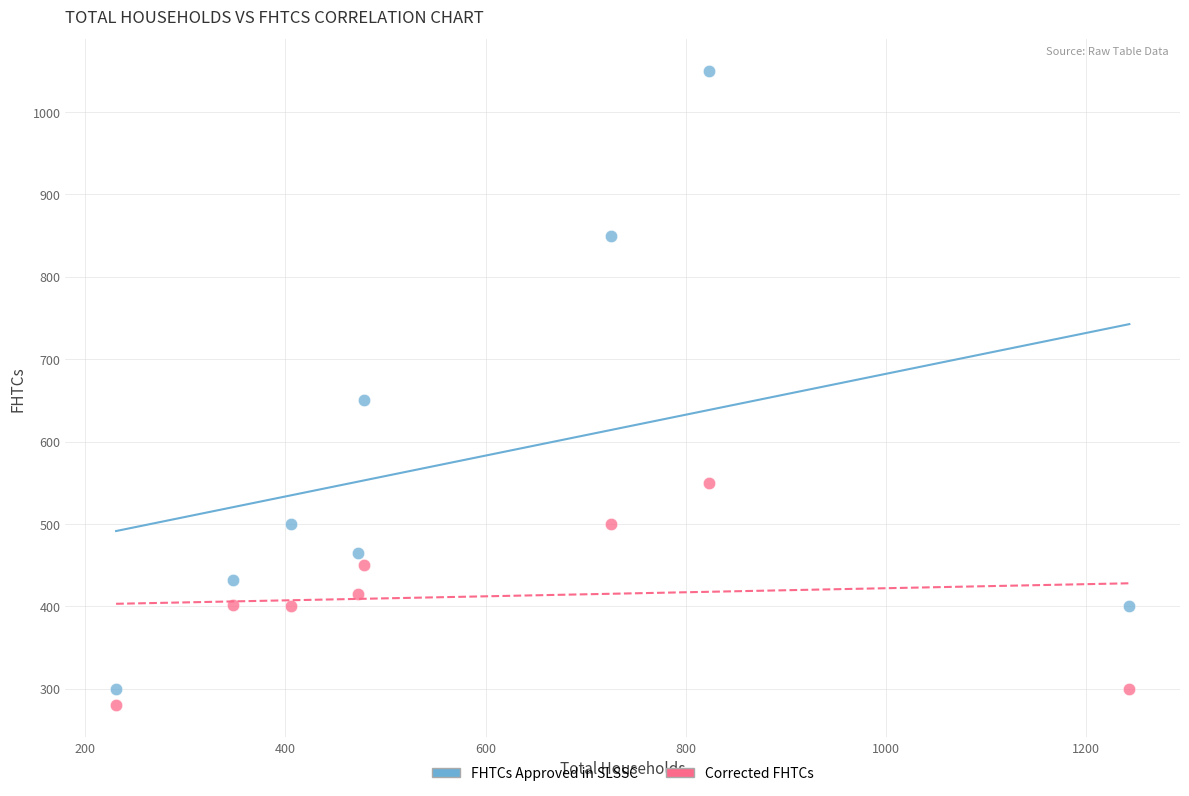

Which series reaches the minimum Y coordinate?

Corrected FHTCs